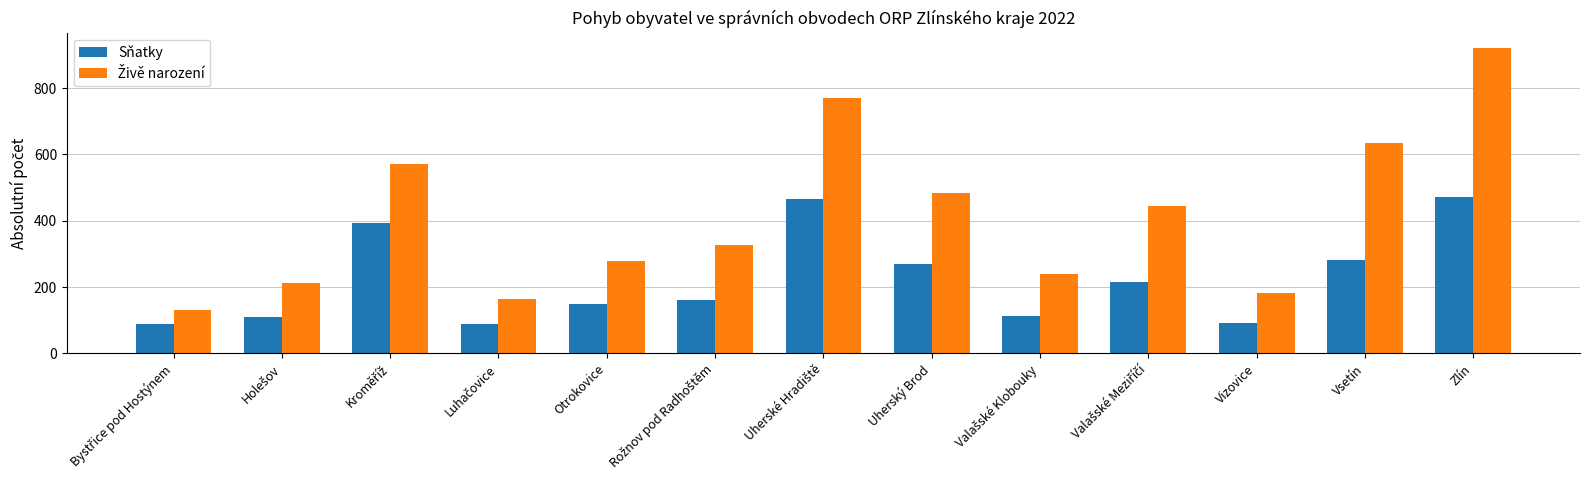

What is the maximum value shown in the chart?

921